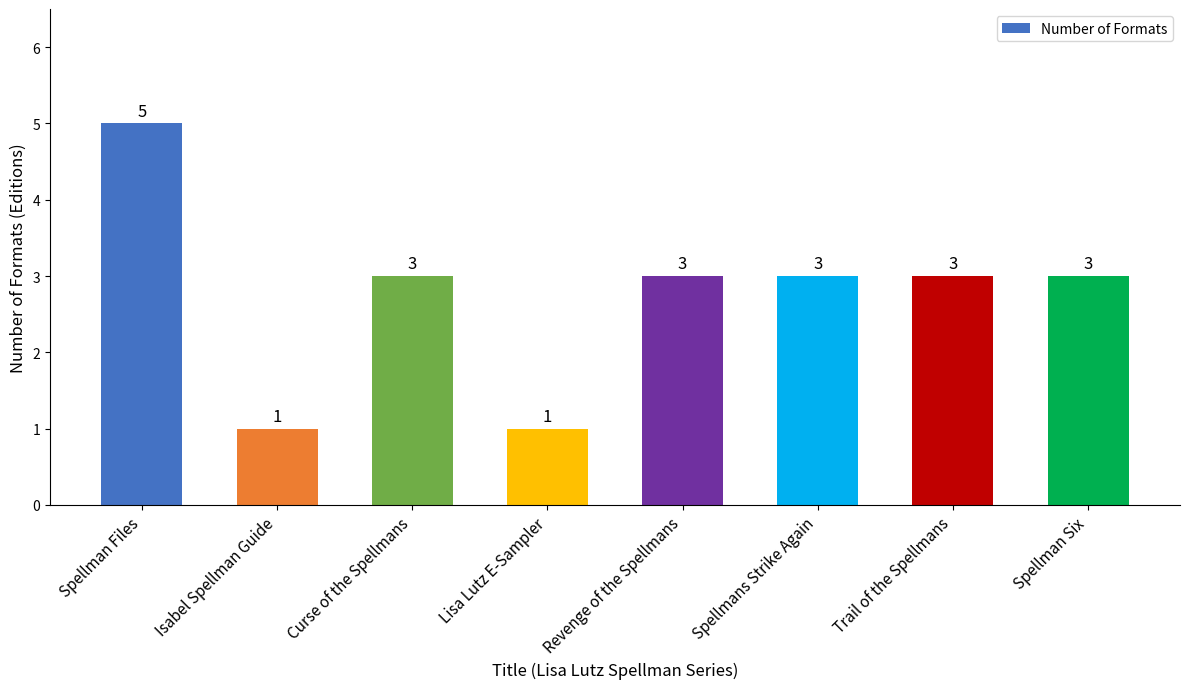

What is the minimum value shown in the chart?

1